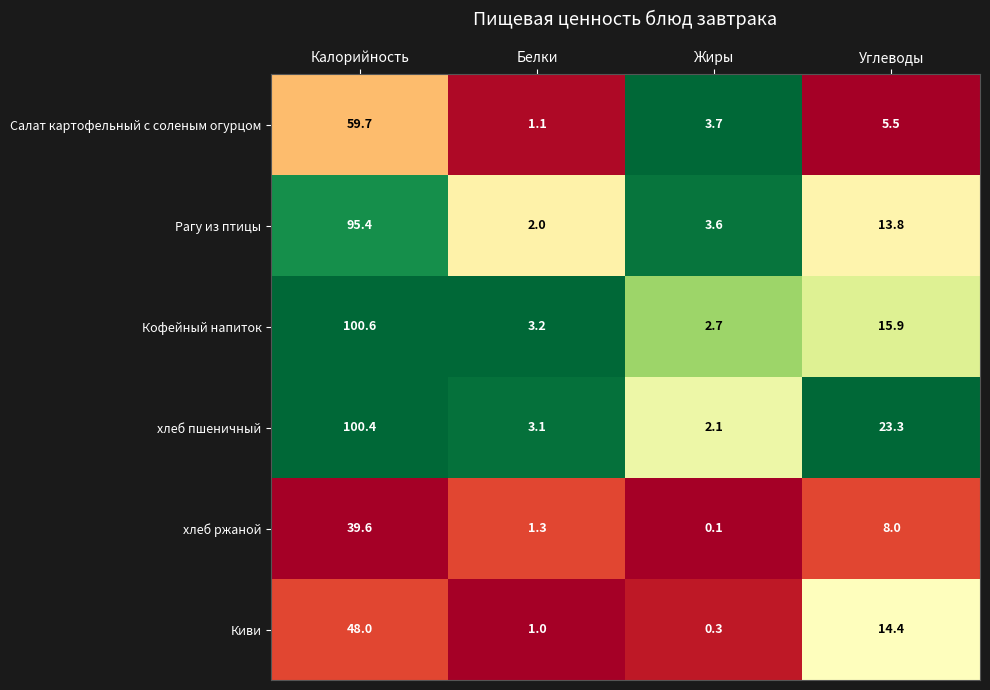

At Калорийность, list the series in order from smallest to largest.

хлеб ржаной, Киви, Салат картофельный с соленым огурцом, Рагу из птицы, хлеб пшеничный, Кофейный напиток